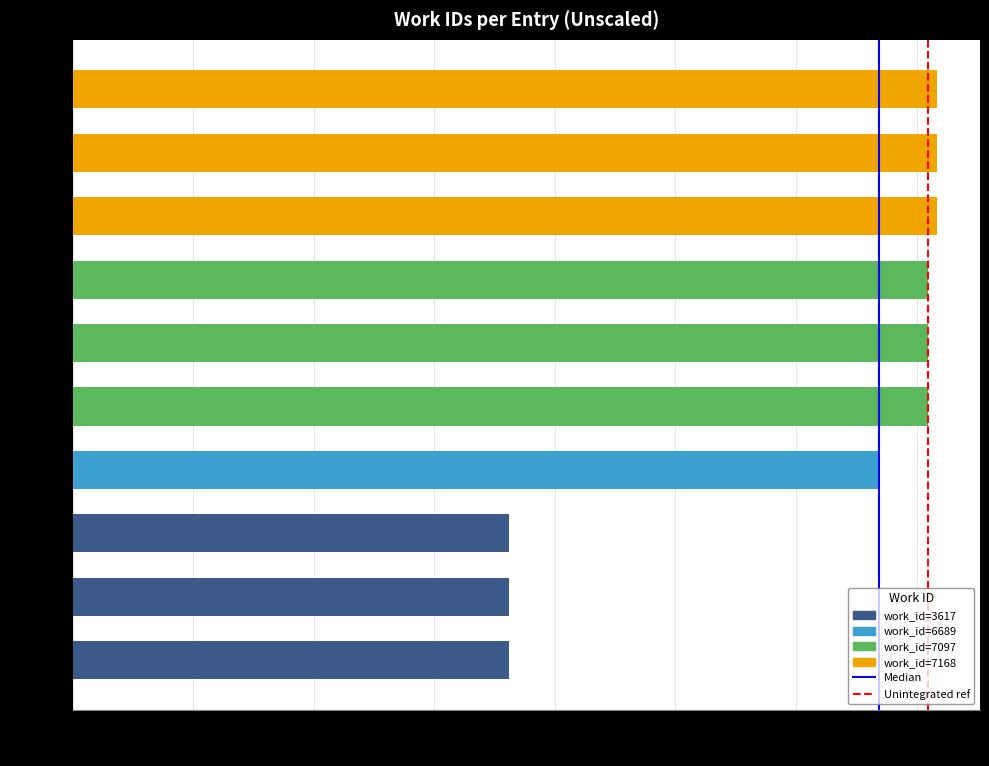

What is the change in value from id=17642 to id=19195?

+3480